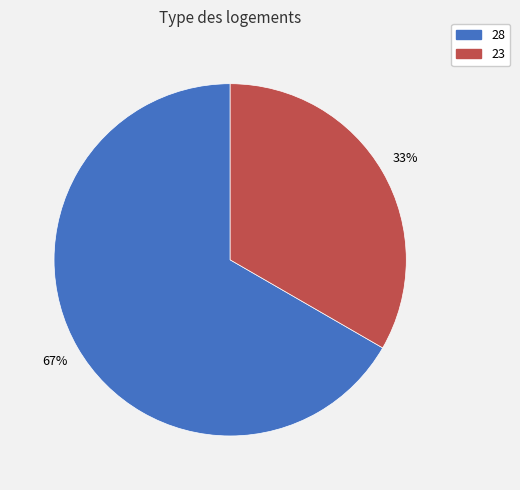

To the nearest percent, what portion does 23 represent?

33%